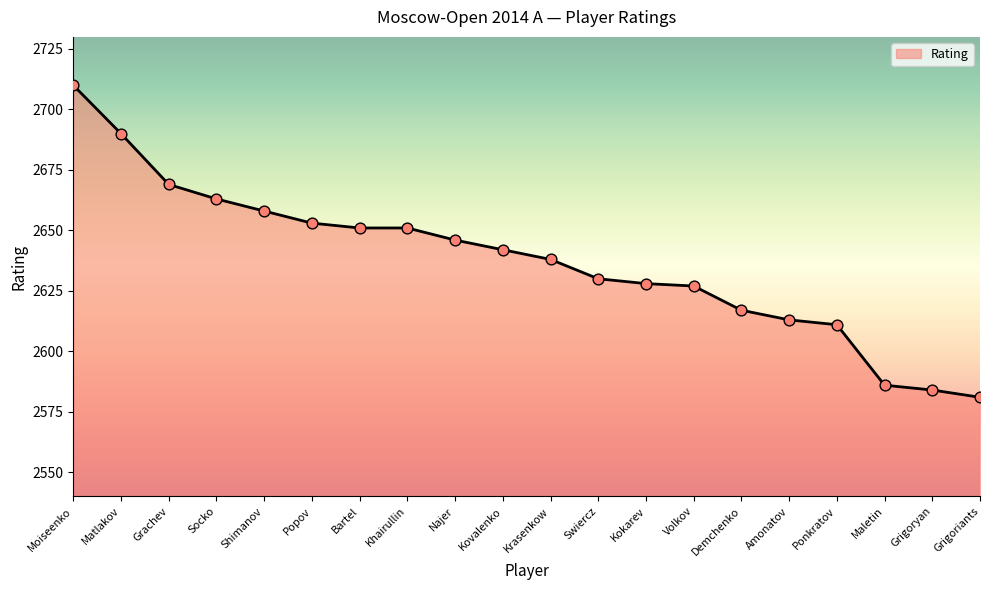

What is the change in value from Matlakov to Najer?

-44